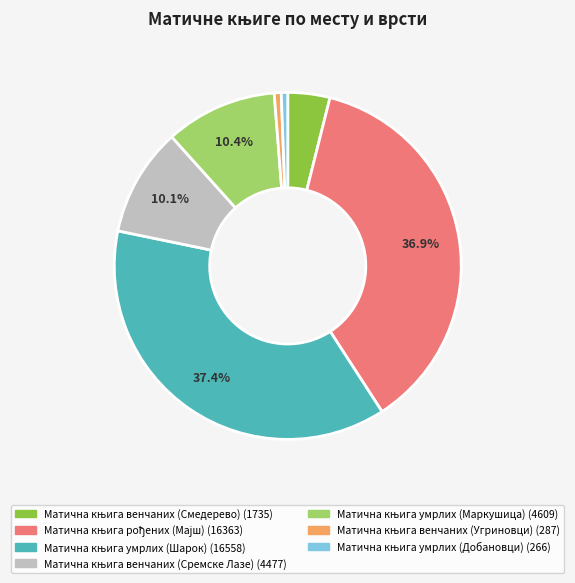

Is there any slice that represents more than half of the pie?

No